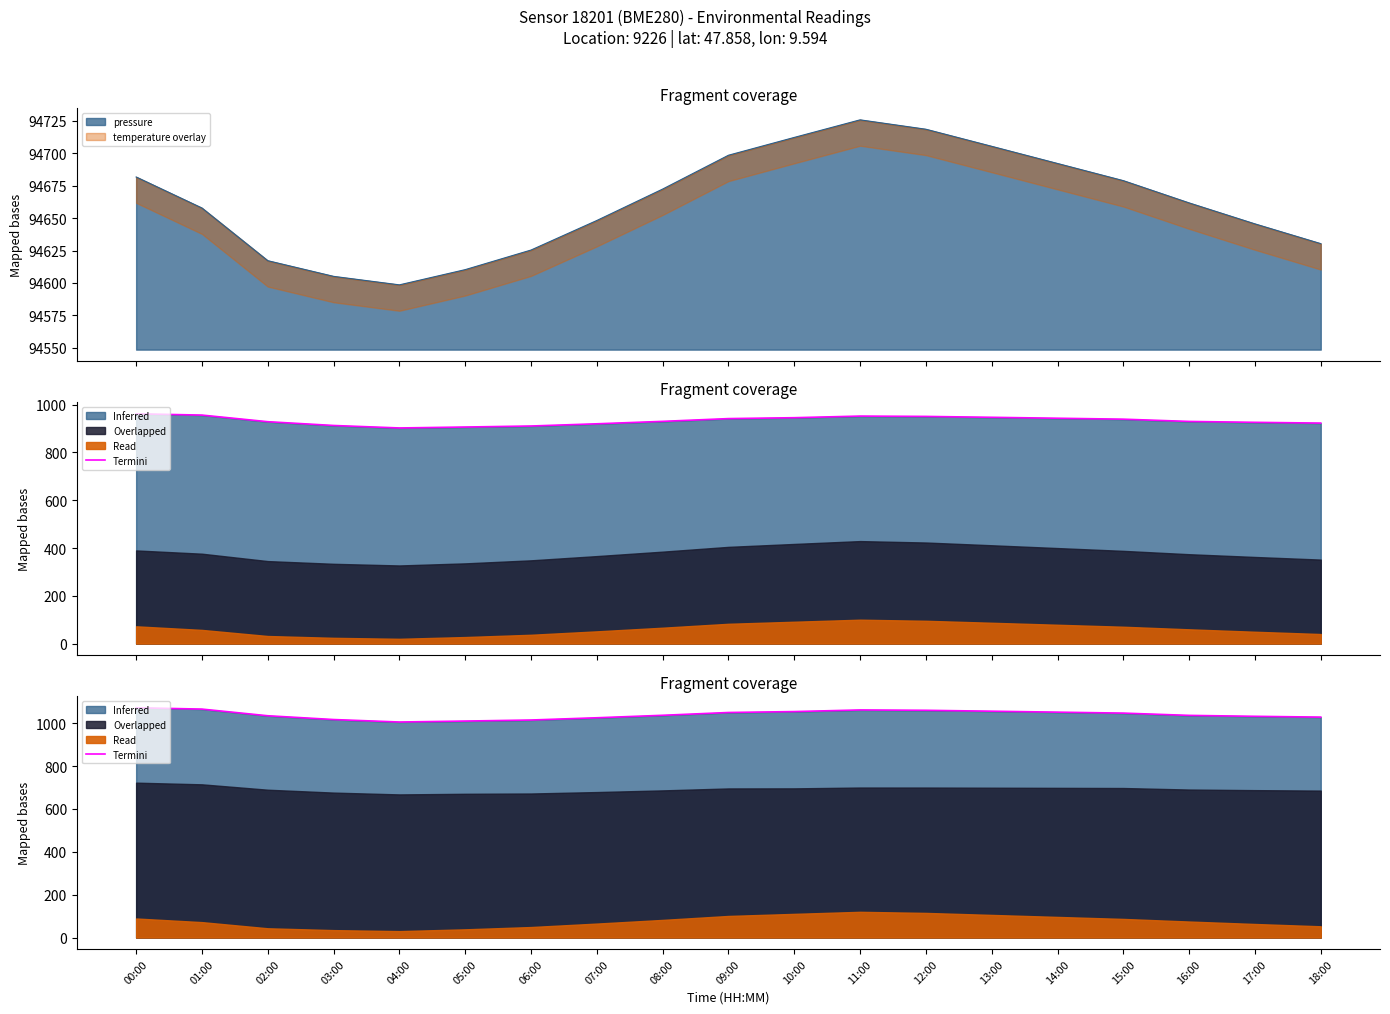

Reading left to right, what are all the values shown in this chart?

1071.7	1065.5	1034.4	1016.8	1005.3	1009.7	1014.6	1025.0	1036.6	1049.6	1053.9	1061.5	1059.9	1055.7	1051.2	1046.8	1036.1	1031.8	1028.1